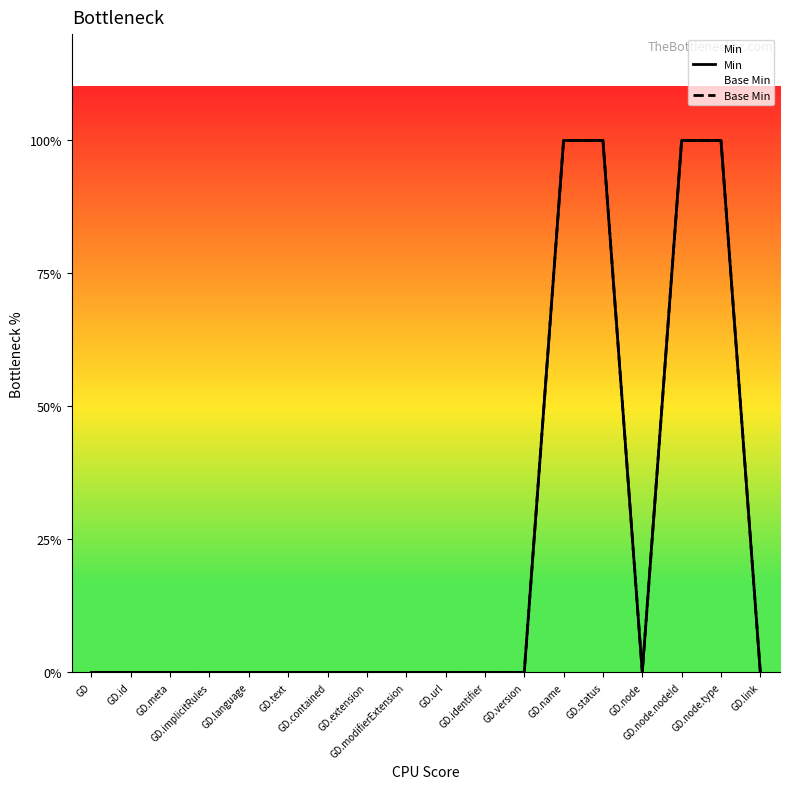

Reading left to right, list all the values displayed in this chart.

Min: 0	0	0	0	0	0	0	0	0	0	0	0	1	1	0	1	1	0
Base Min: 0	0	0	0	0	0	0	0	0	0	0	0	1	1	0	1	1	0